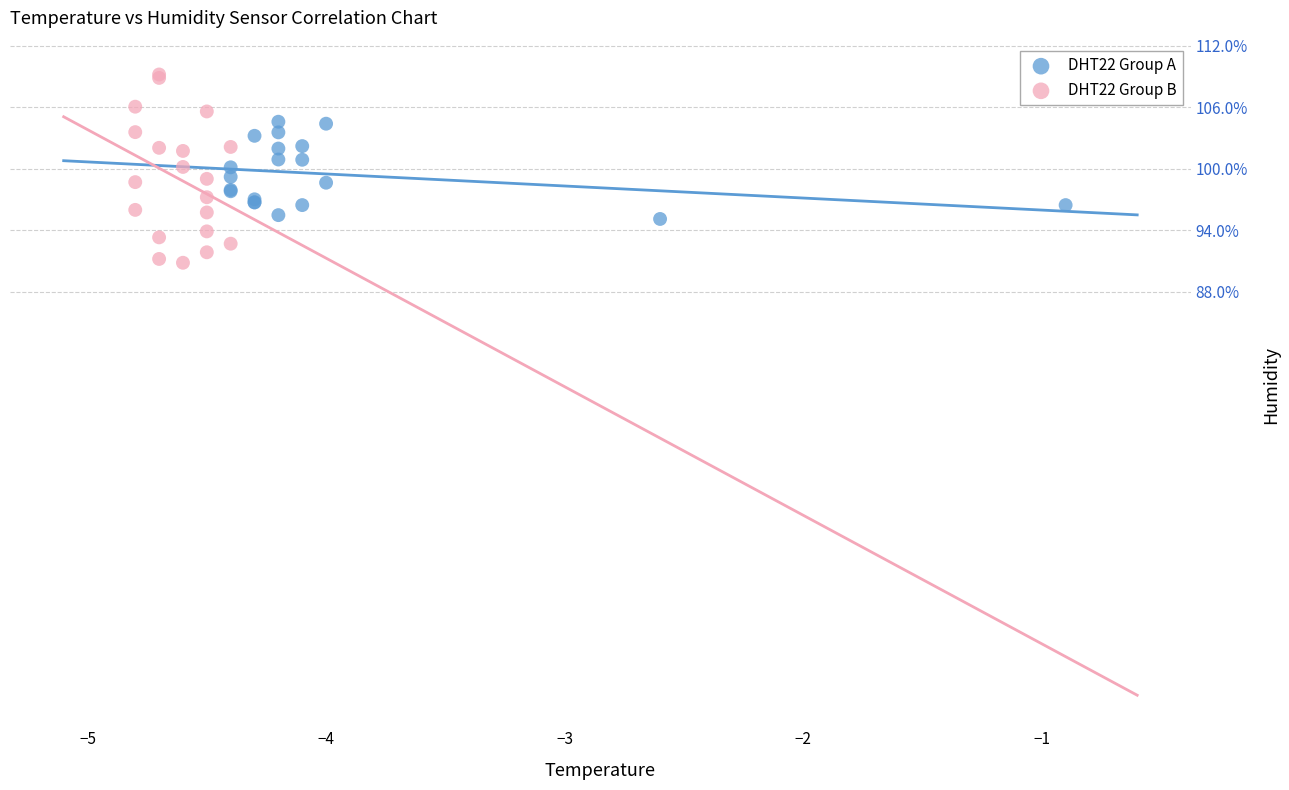

Which series contains the highest Y value?

DHT22 Group B